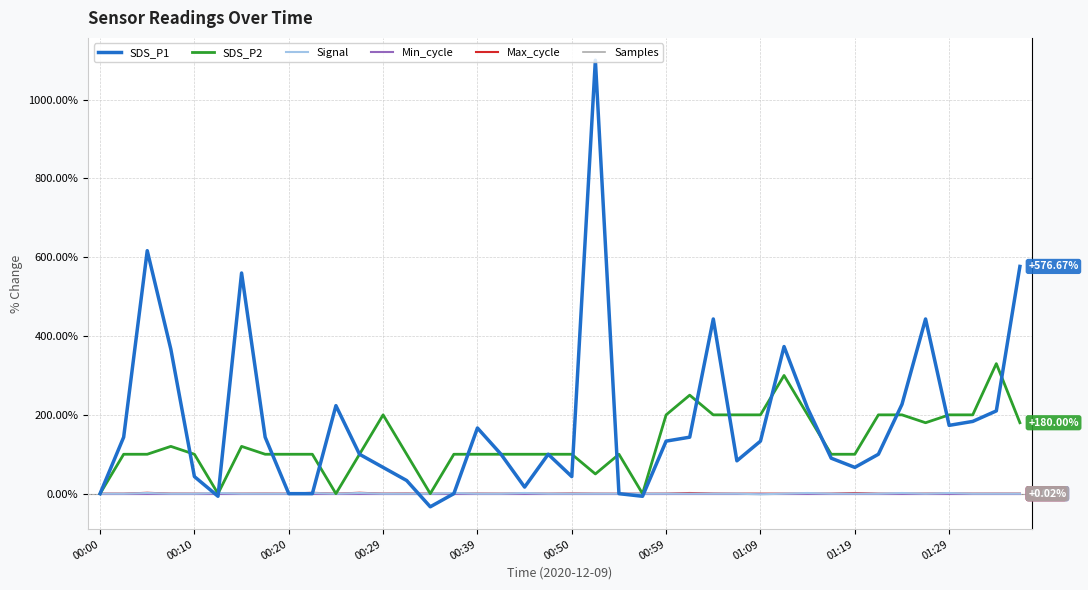

Does the chart display data point markers on the line(s)?

No